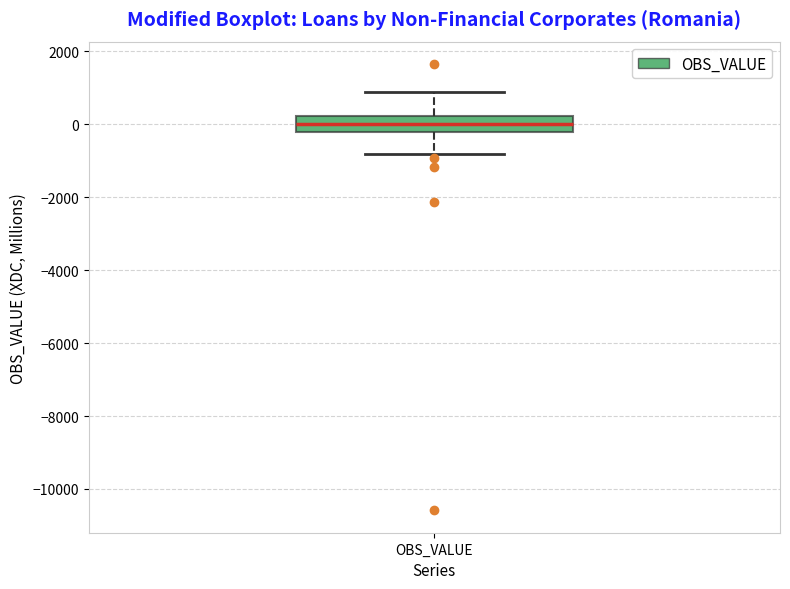

Transcribe this box plot: give where the median line is, the range the box spans, and where the two whiskers end, as read against the y-axis. The values are not printed on the chart, so give them approximately, as read against the axis.

median 0, box -200 to 200, whiskers -800 to 800